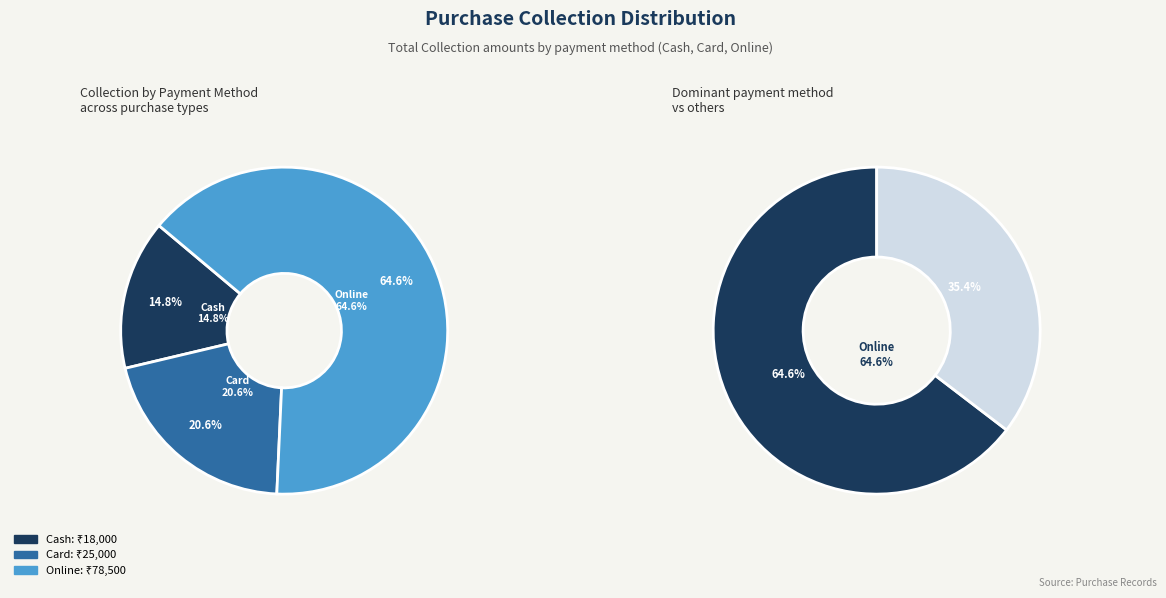

What is the ratio of the value at Online to the value at Card?

3.1